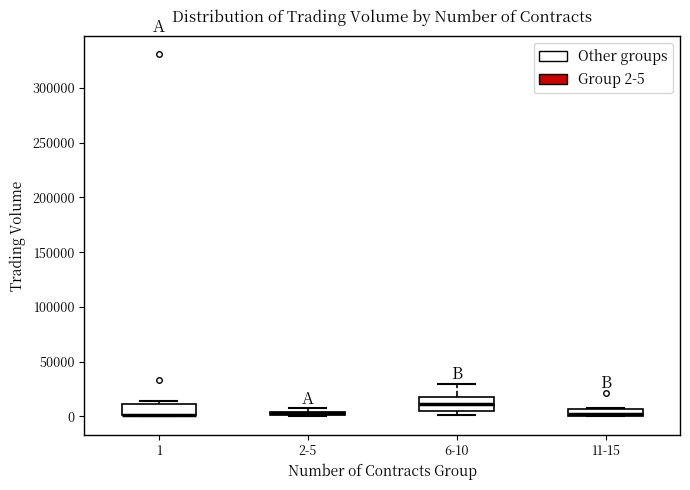

Where is the lower edge of the box for 11-15 on the y-axis? The values are not printed on the chart, so give them approximately, as read against the axis.

0